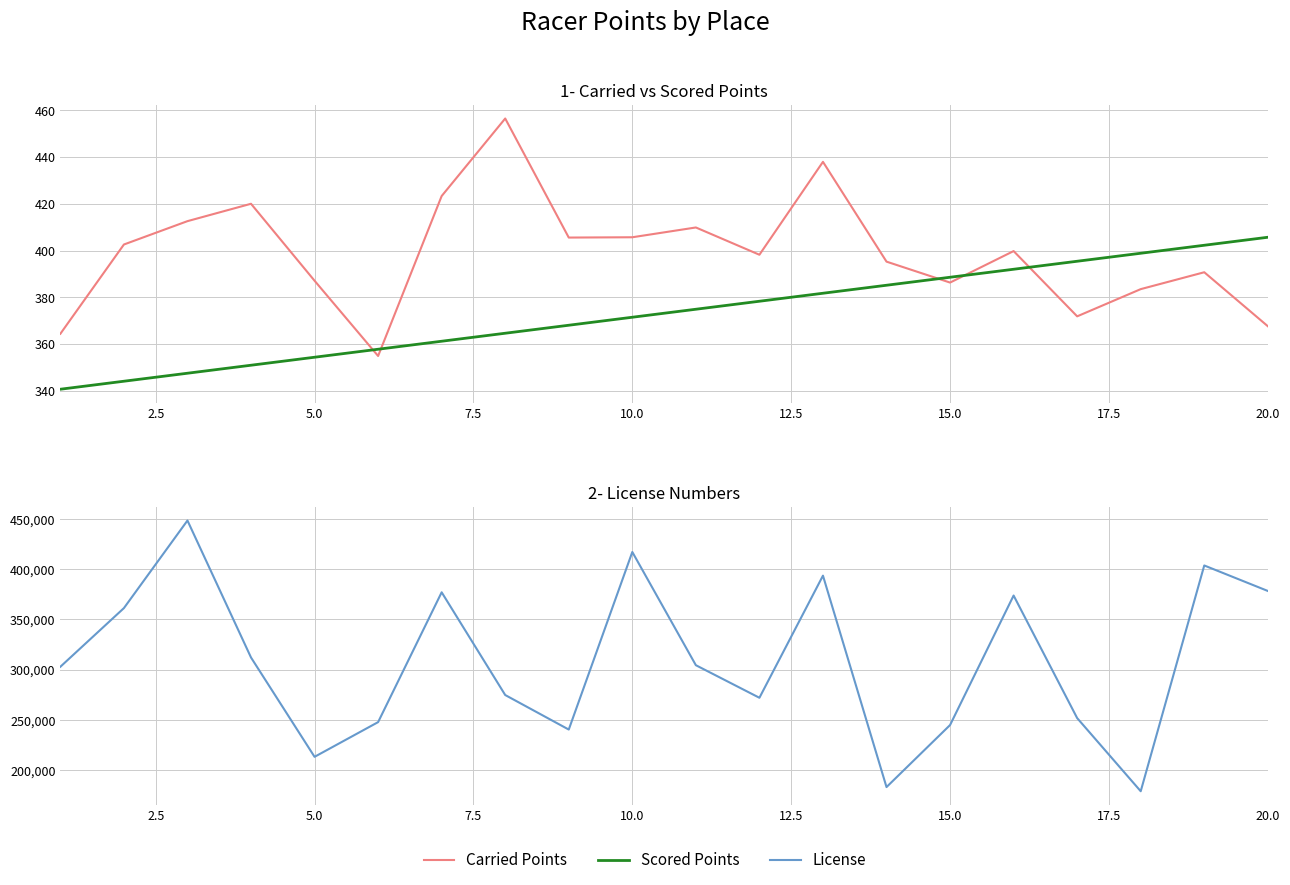

How many values in the Carried Points series are below 399?

10